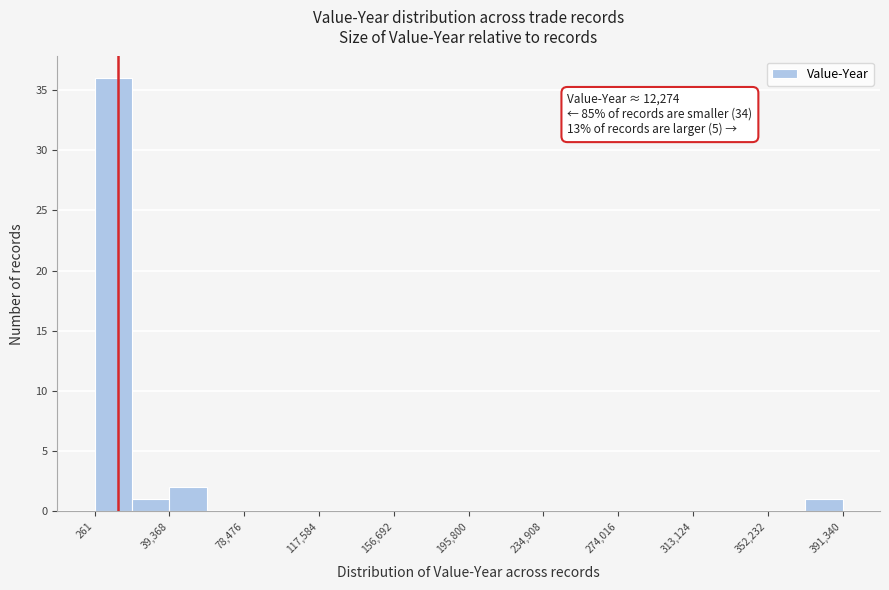

Around what value on the x-axis is the tallest bar? Give the approximate position of its centre, as read against the axis.

10000